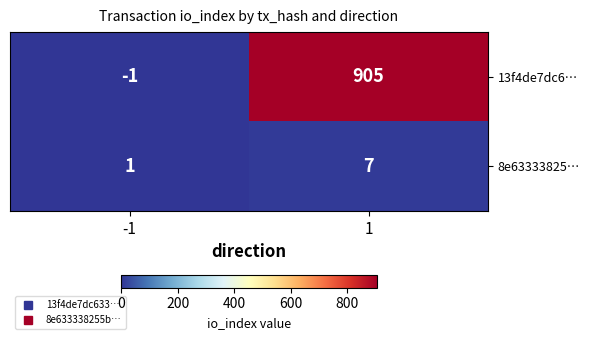

What is the maximum value shown in the chart?

905